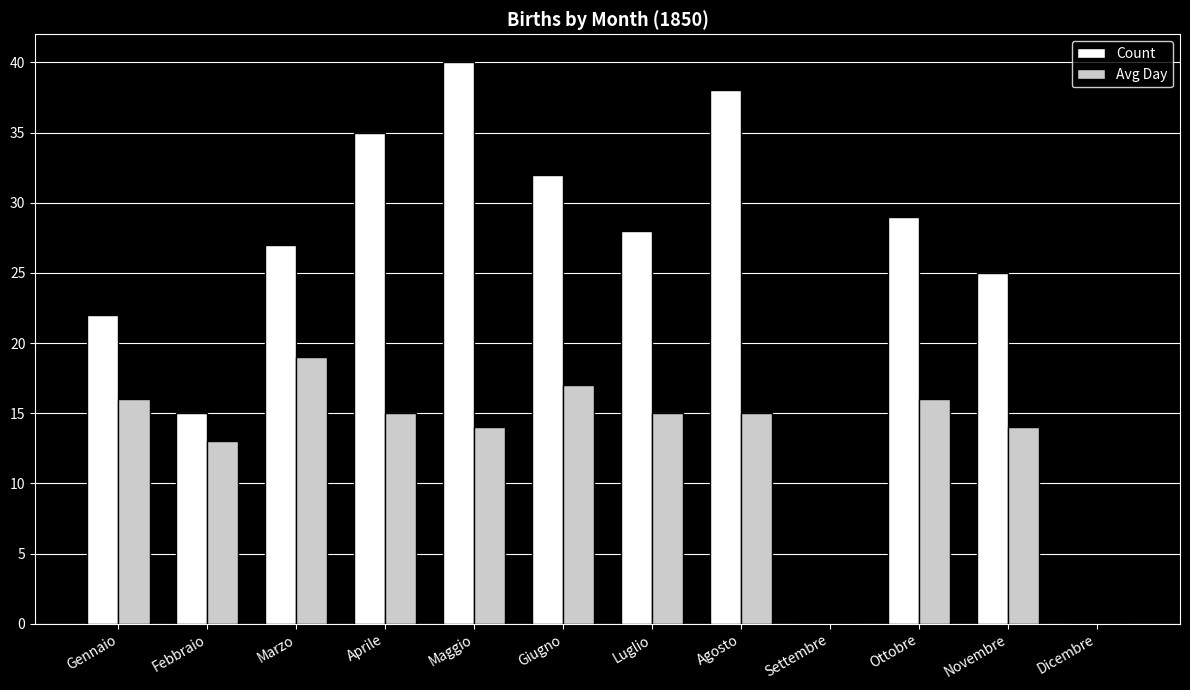

At which category is the sum across all series the highest?

Maggio